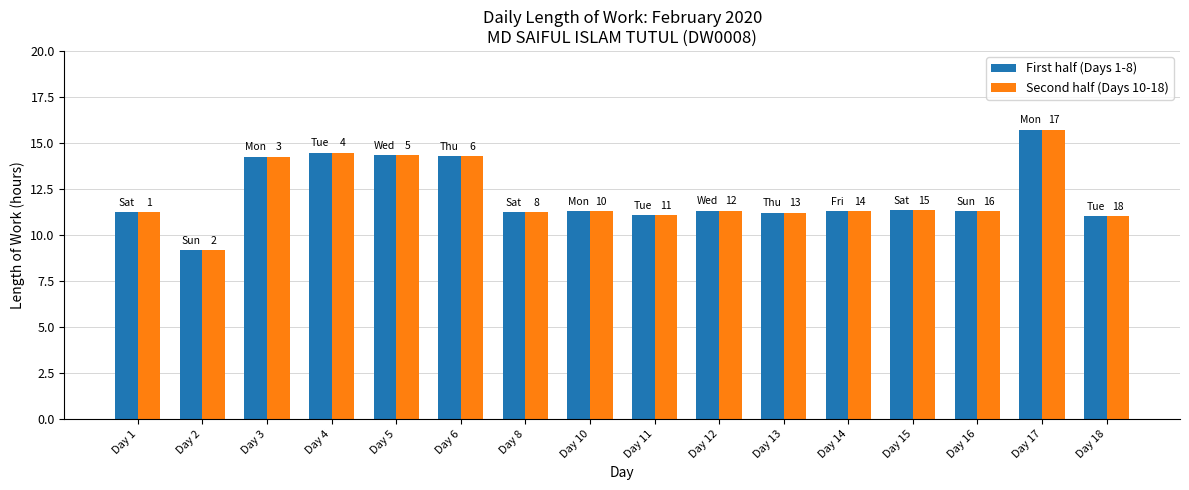

What is the value of the First half (Days 1-8) bar at the 6th from the left?

14.3